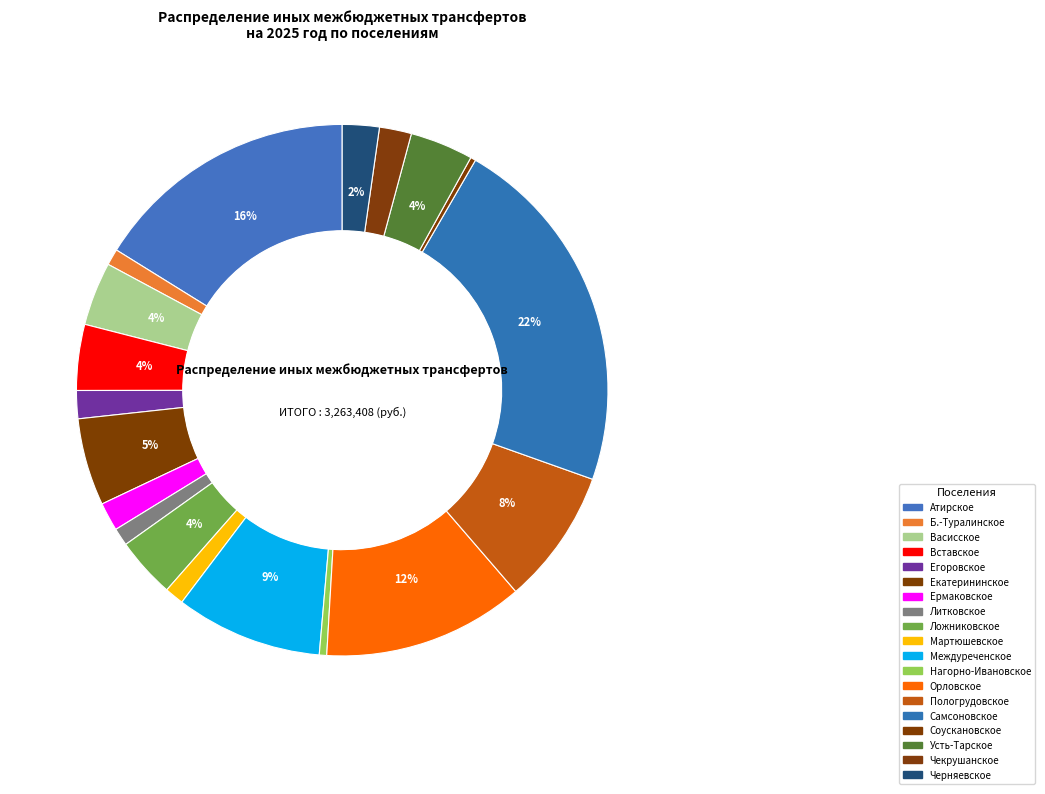

To the nearest percent, what is the average slice percentage?

5%